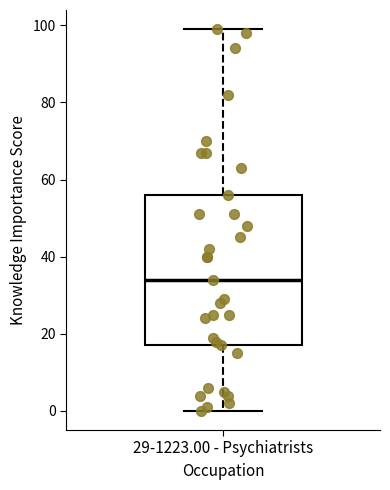

Read this box plot against the y-axis: the position of the median line, the range covered by the box, and the ends of both whiskers. The values are not printed on the chart, so give them approximately, as read against the axis.

median 34, box 18 to 56, whiskers 0 to 100